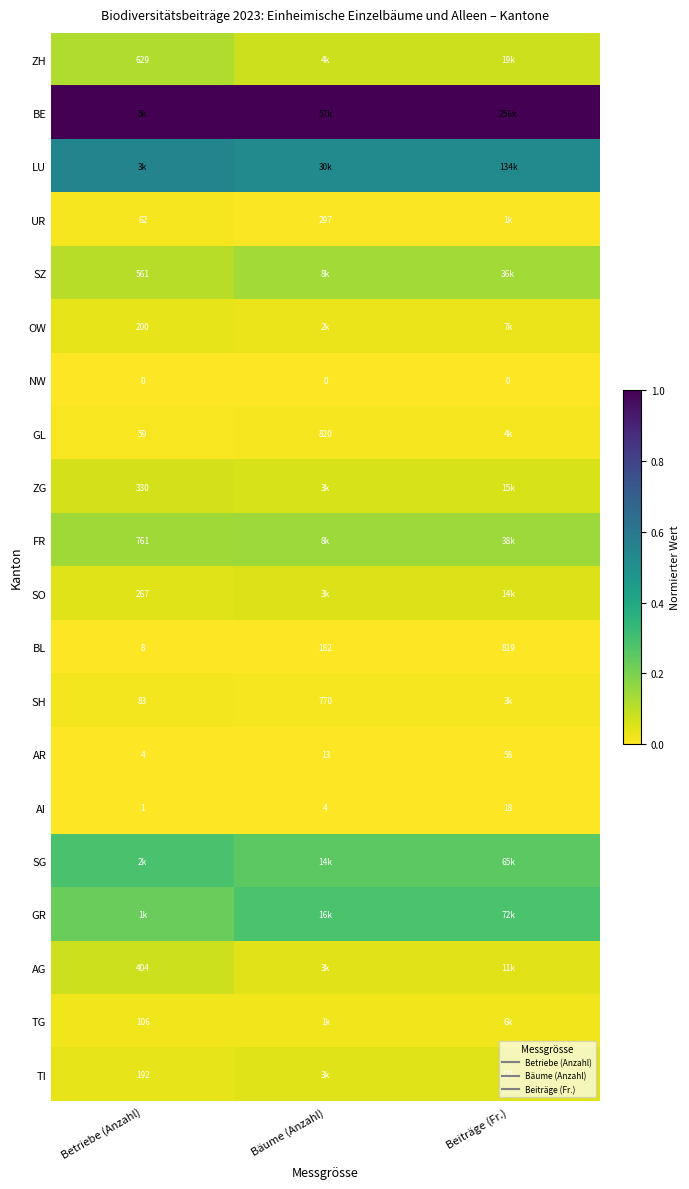

Is it true that AG equals 0.1 at Beiträge (Fr.)?

False